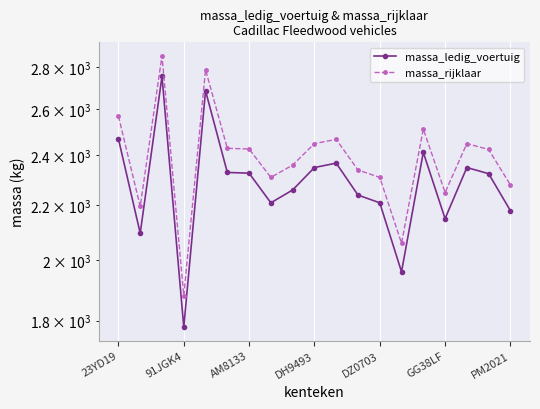

In massa_rijklaar, how many points are lower than both neighbors (excluding endpoints)?

5